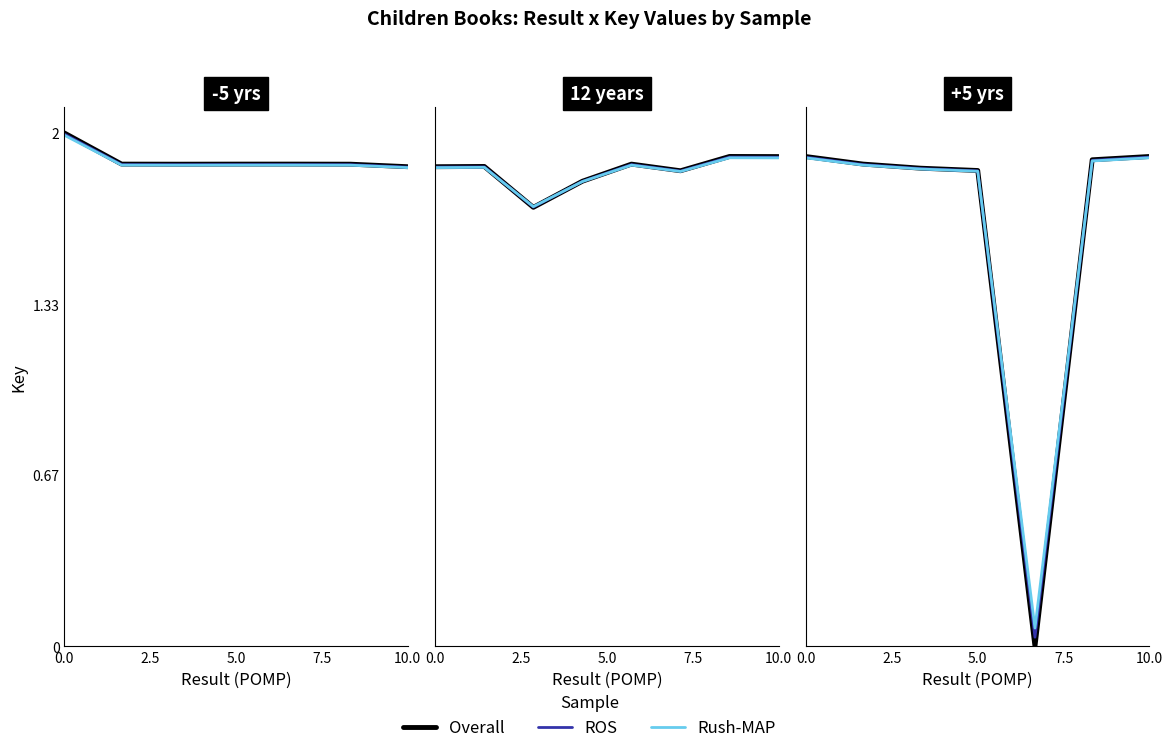

What is the average value of the Rush-MAP series?

1.6